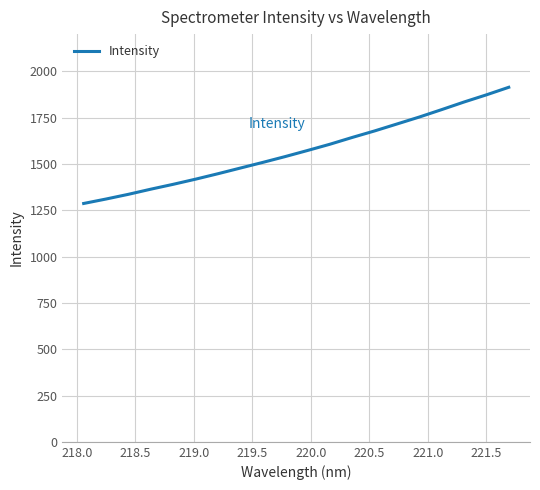

How many series are shown in this chart?

1